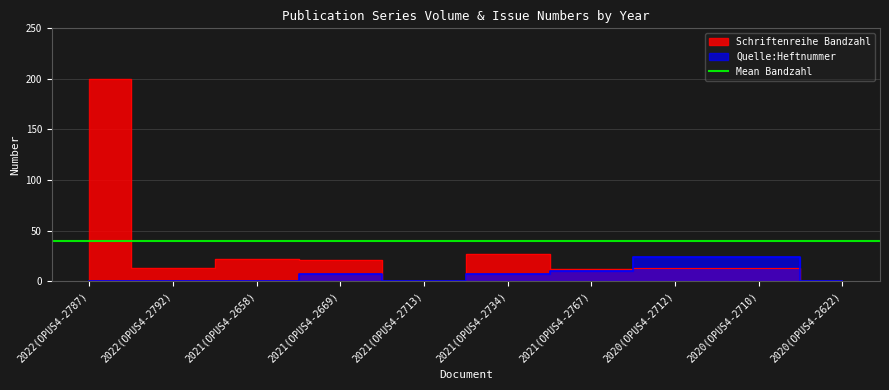

What is the difference between the second highest and minimum values in the Quelle:Heftnummer series?

24